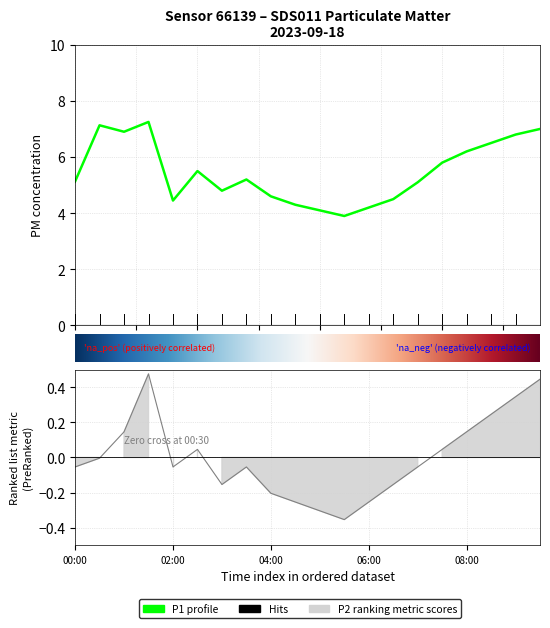

What is the value of the P1 point at the 19th from the left?

6.8